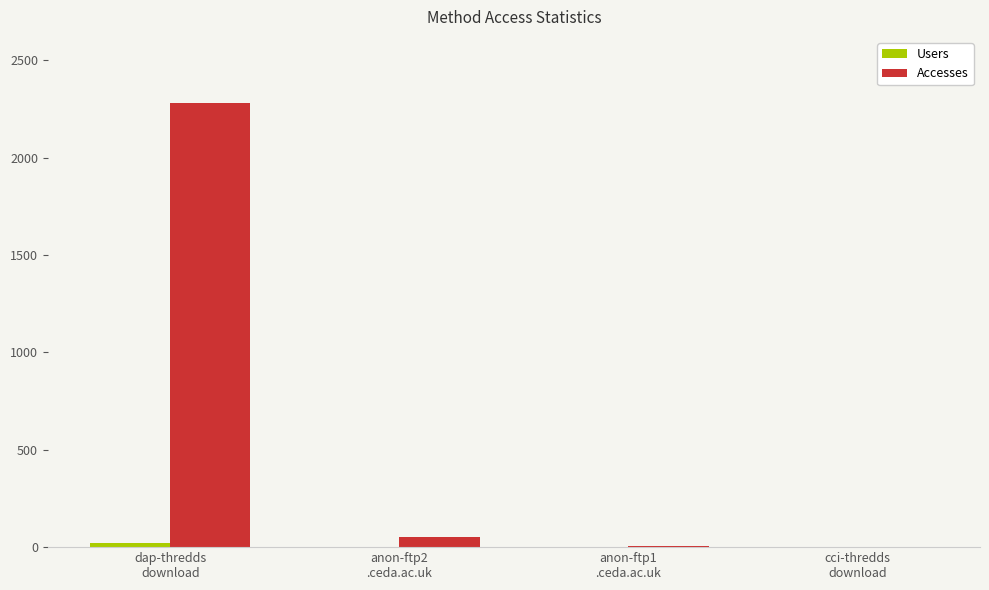

How many data points does each series have?

4